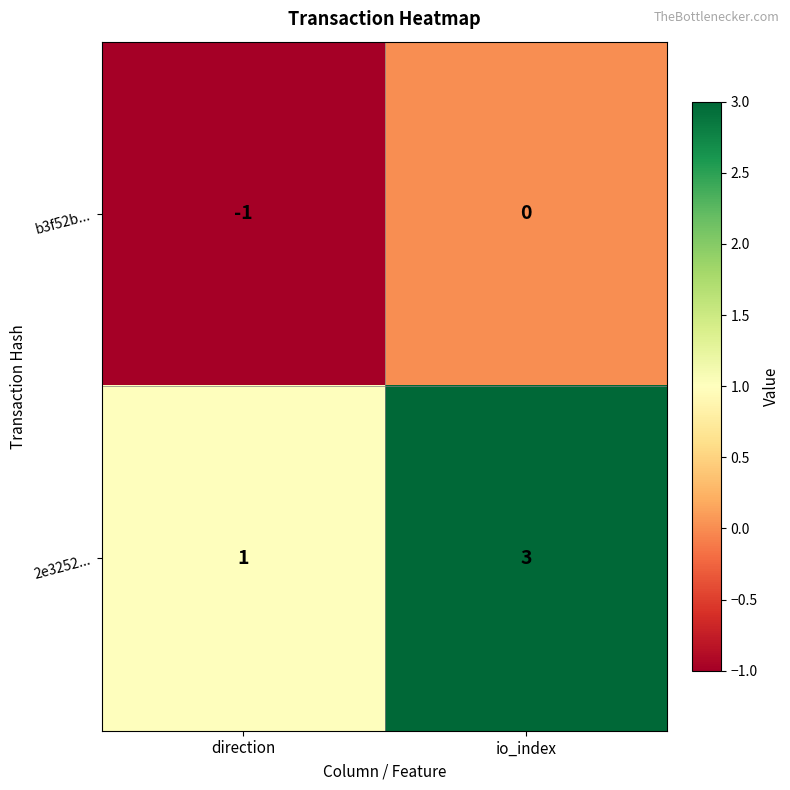

Rank the series at io_index from highest to lowest value.

2e3252..., b3f52b...